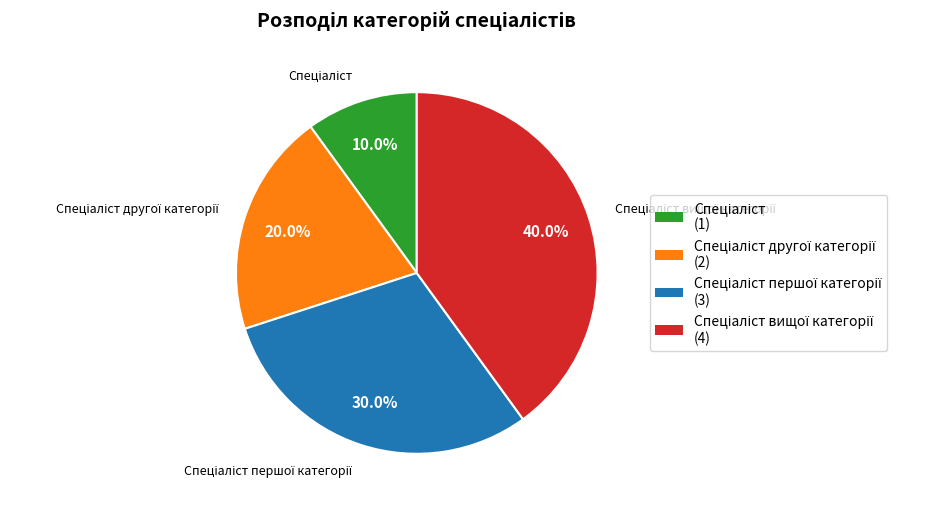

Is there a majority slice in this chart?

No